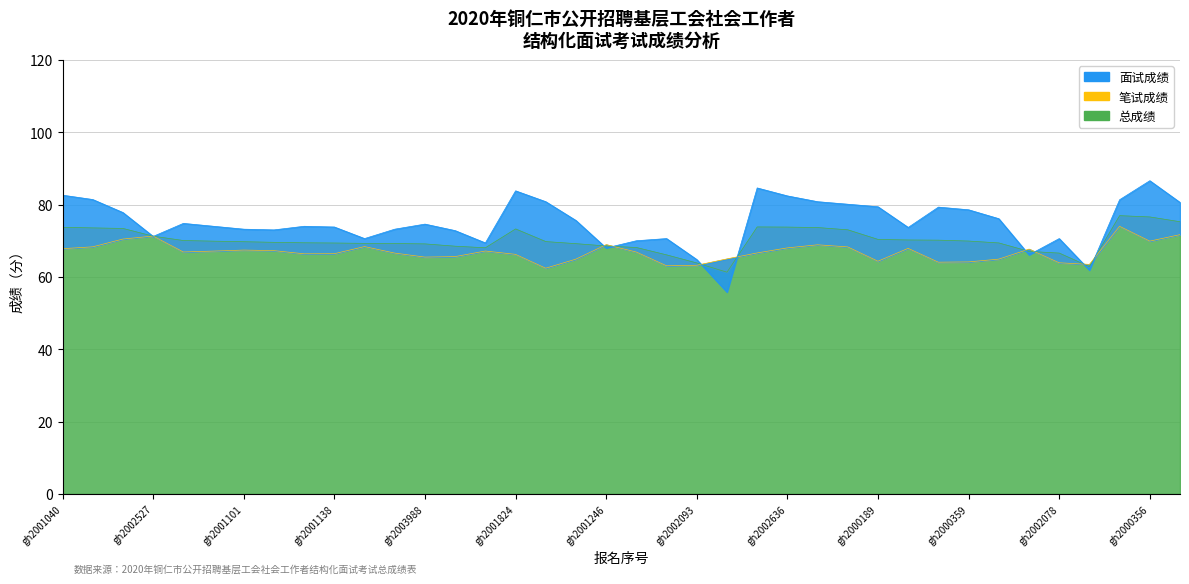

Is the value of 面试成绩 at gh2000356 greater than the value of 总成绩 at gh2000616?

Yes